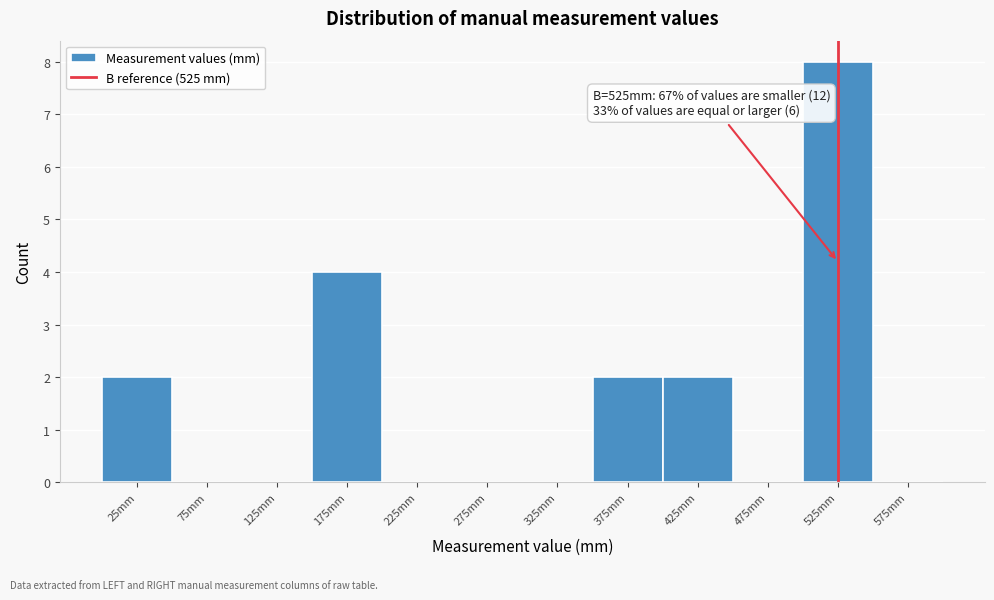

Over which range of the x-axis is the bar tallest?

500 to 550